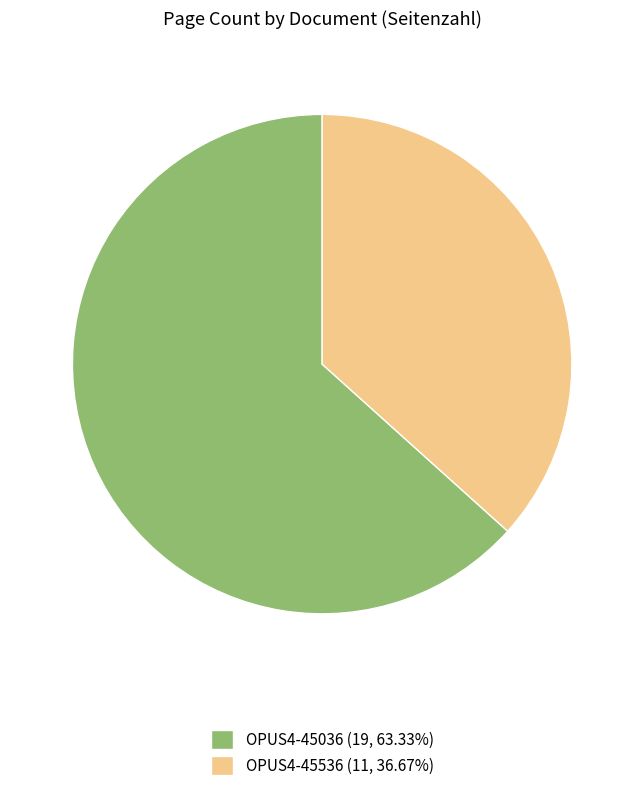

Do OPUS4-45536 (11, 36.67%) and OPUS4-45036 (19, 63.33%) together represent more than half of the pie?

Yes